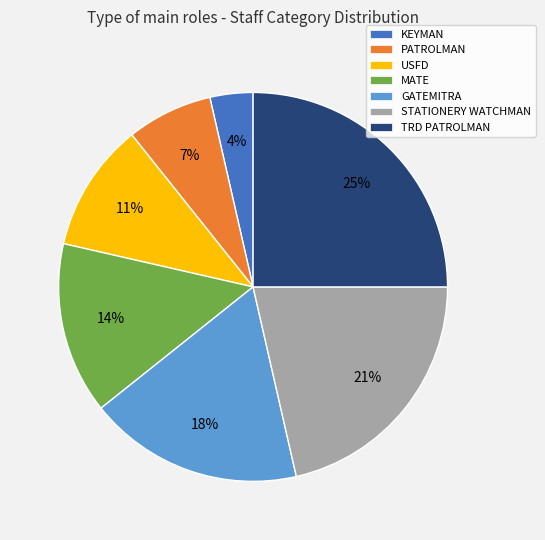

Is it true that GATEMITRA is 24% of the pie?

False